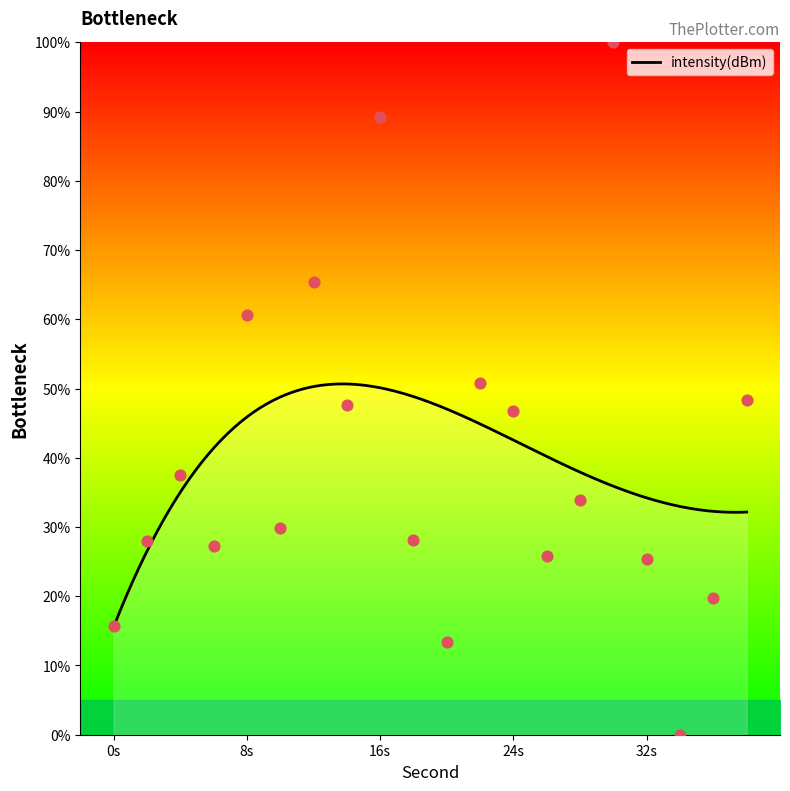

Which has a higher value, 4 or 10?

4